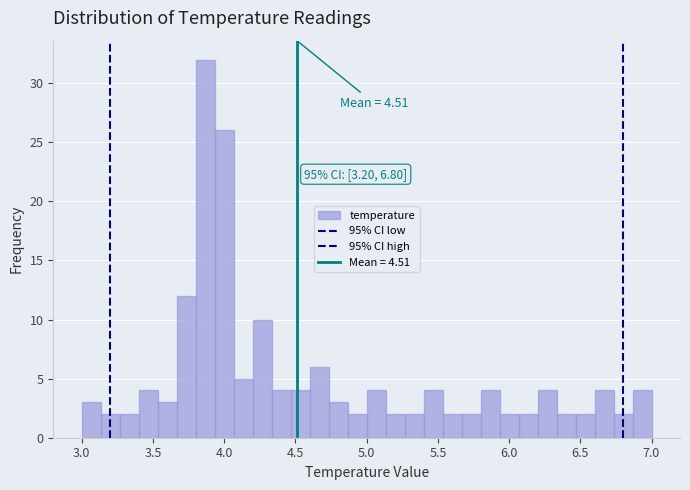

Around what value on the x-axis is the tallest bar? Give the approximate position of its centre, as read against the axis.

3.85